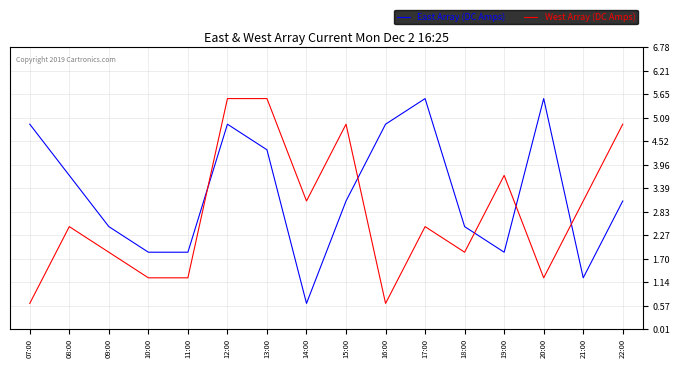

How many values in the East Array (DC Amps) series exceed 5?

7